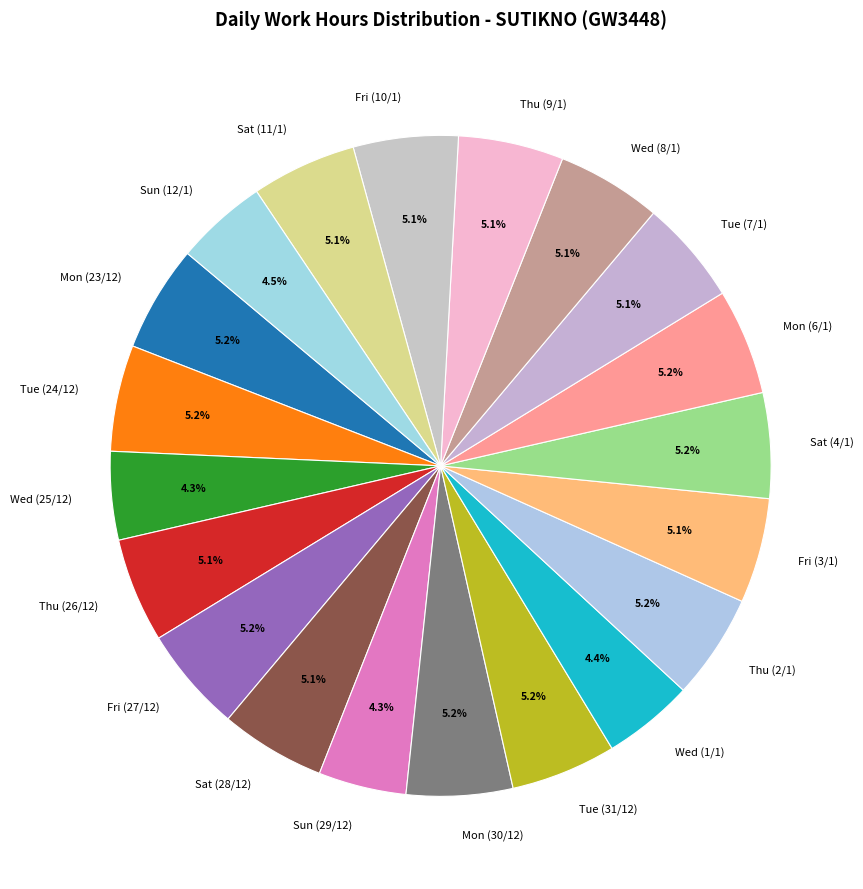

Between Wed (8/1) and Sun (29/12), which is larger?

Wed (8/1)